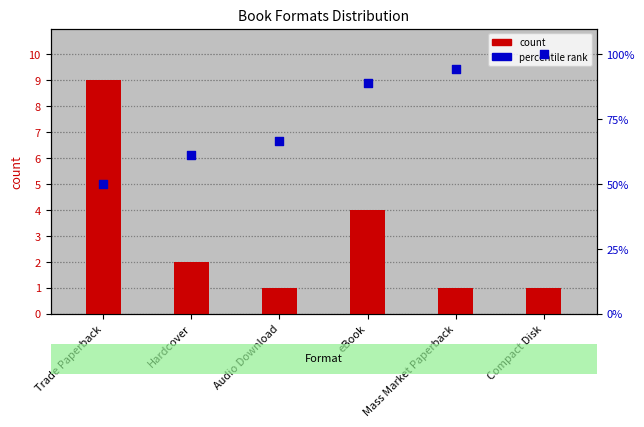

Is the value of percentile rank at Audio Download greater than the value of count at eBook?

Yes